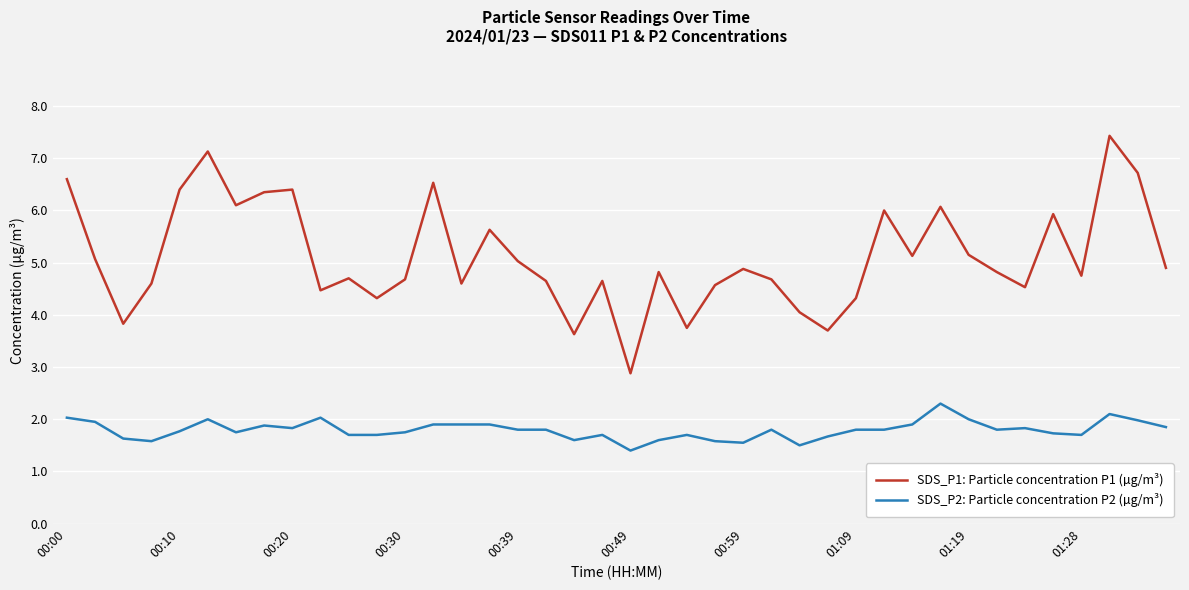

True or false: SDS_P1: Particle concentration P1 (µg/m³) and SDS_P2: Particle concentration P2 (µg/m³) cross at least once.

False